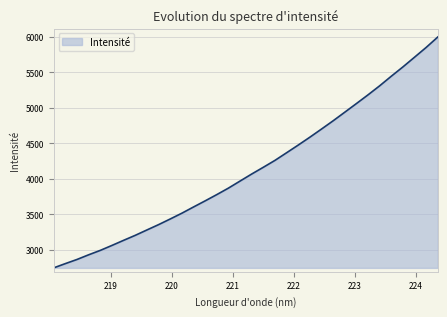

What is the greatest value displayed?

5999.4